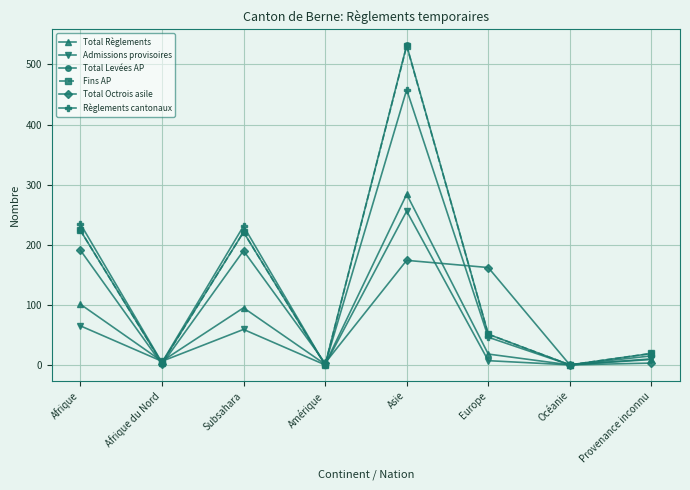

Does the chart have visible grid lines?

Yes